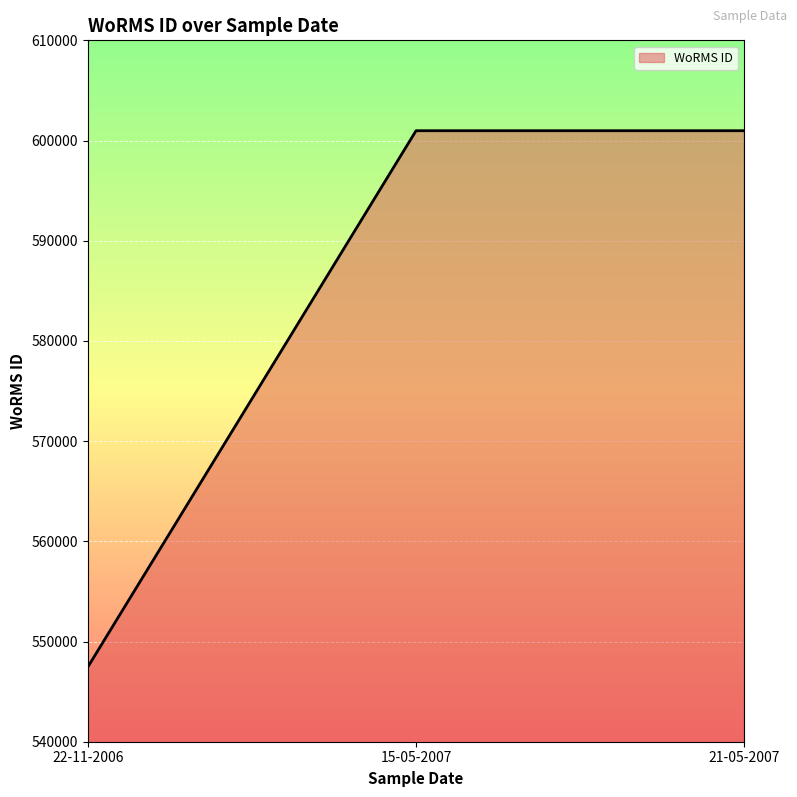

Reading left to right, what are all the values shown in this chart?

22-11-2006=547449	15-05-2007=600979	21-05-2007=600979